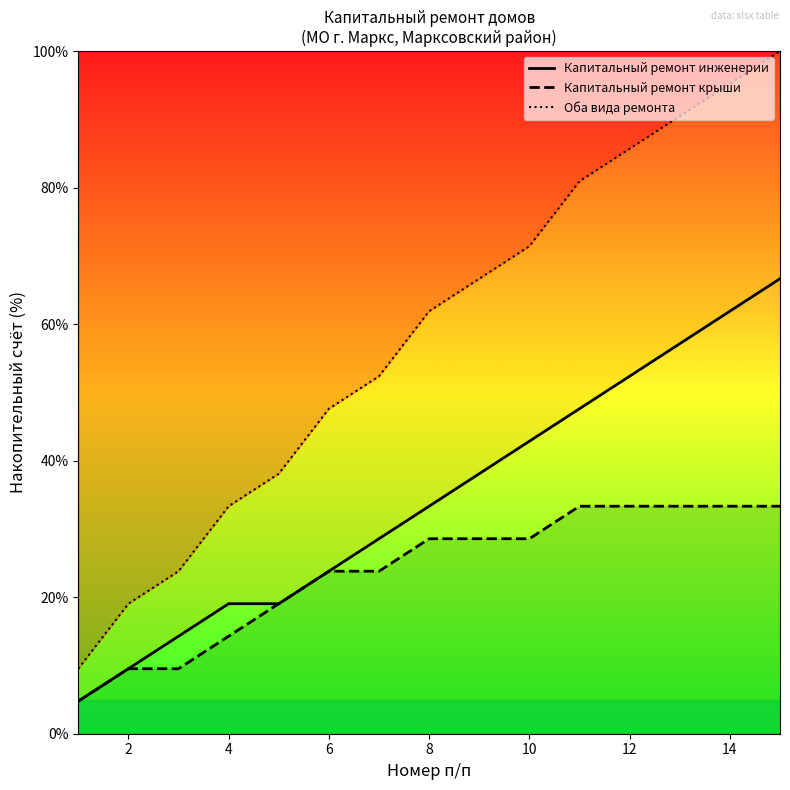

How many values in the Капитальный ремонт инженерии series are below 33?

7